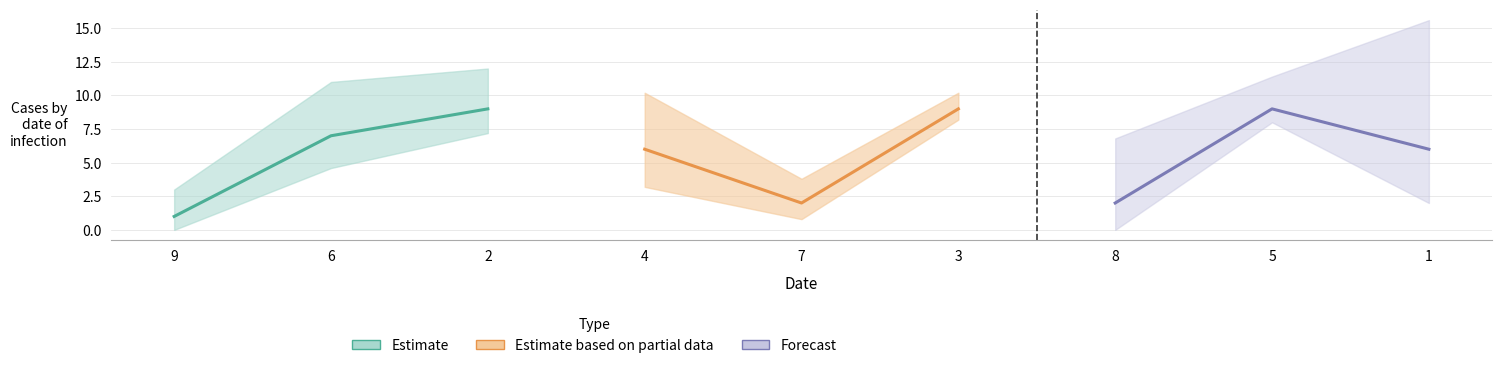

What is the label of the 5th point from the left?

7